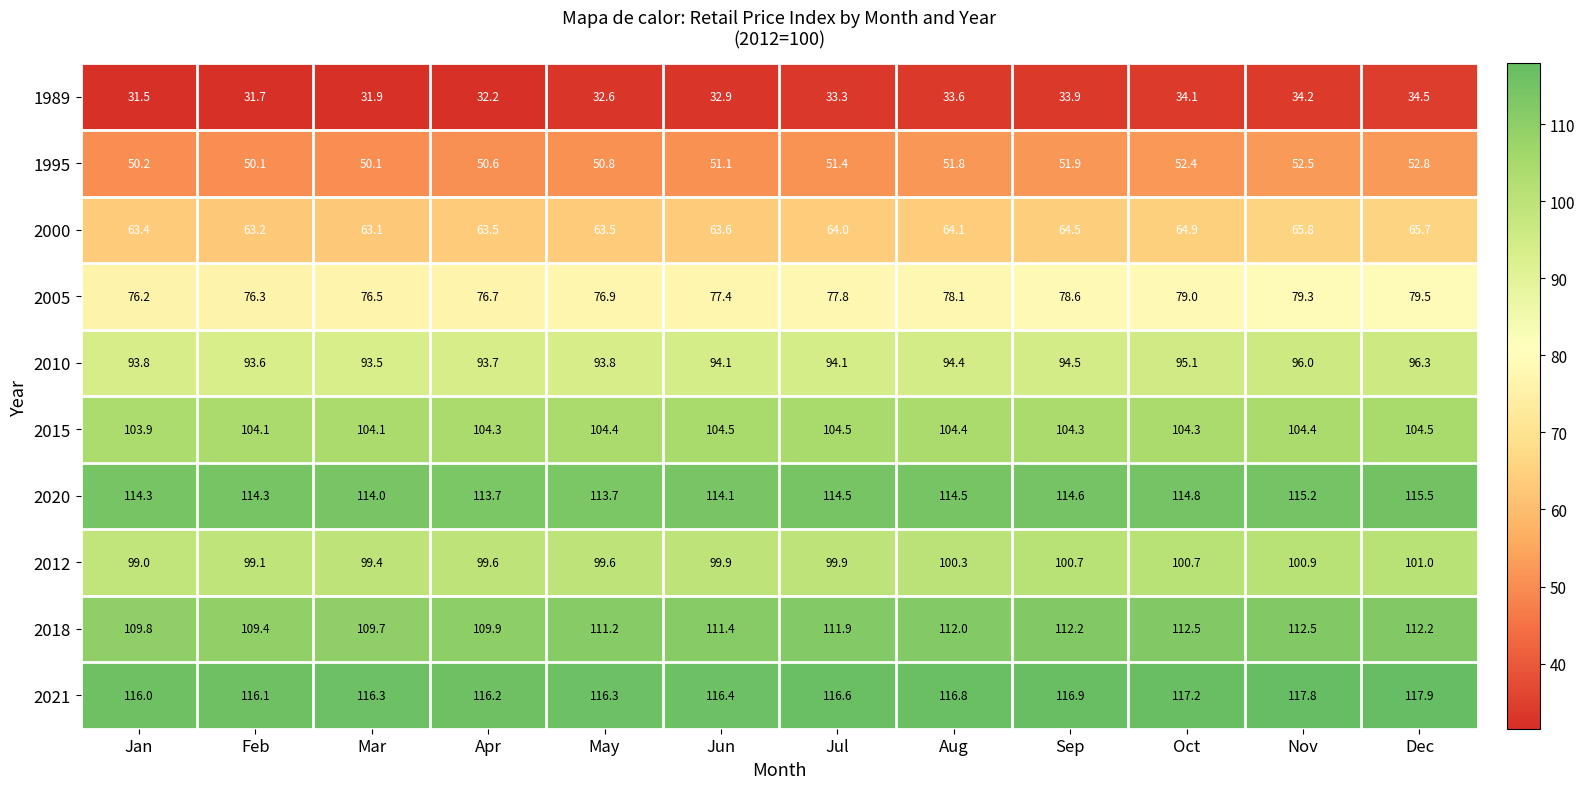

The 2018 series shows 111.9 at Jul. True or false?

True